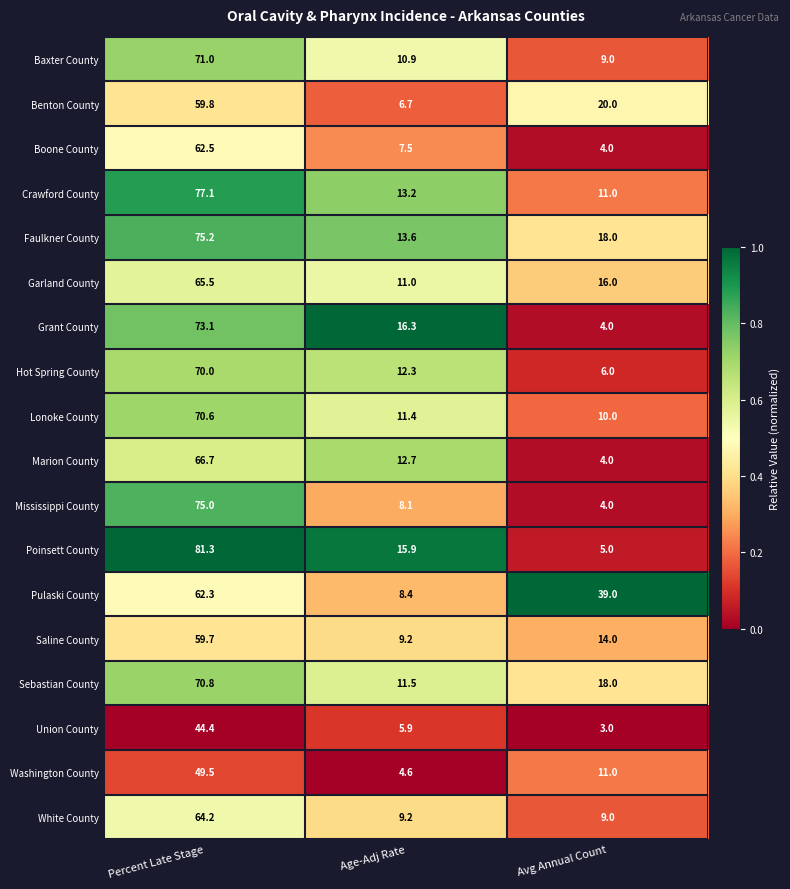

Is it true that Benton County equals 29.1 at Avg Annual Count?

False